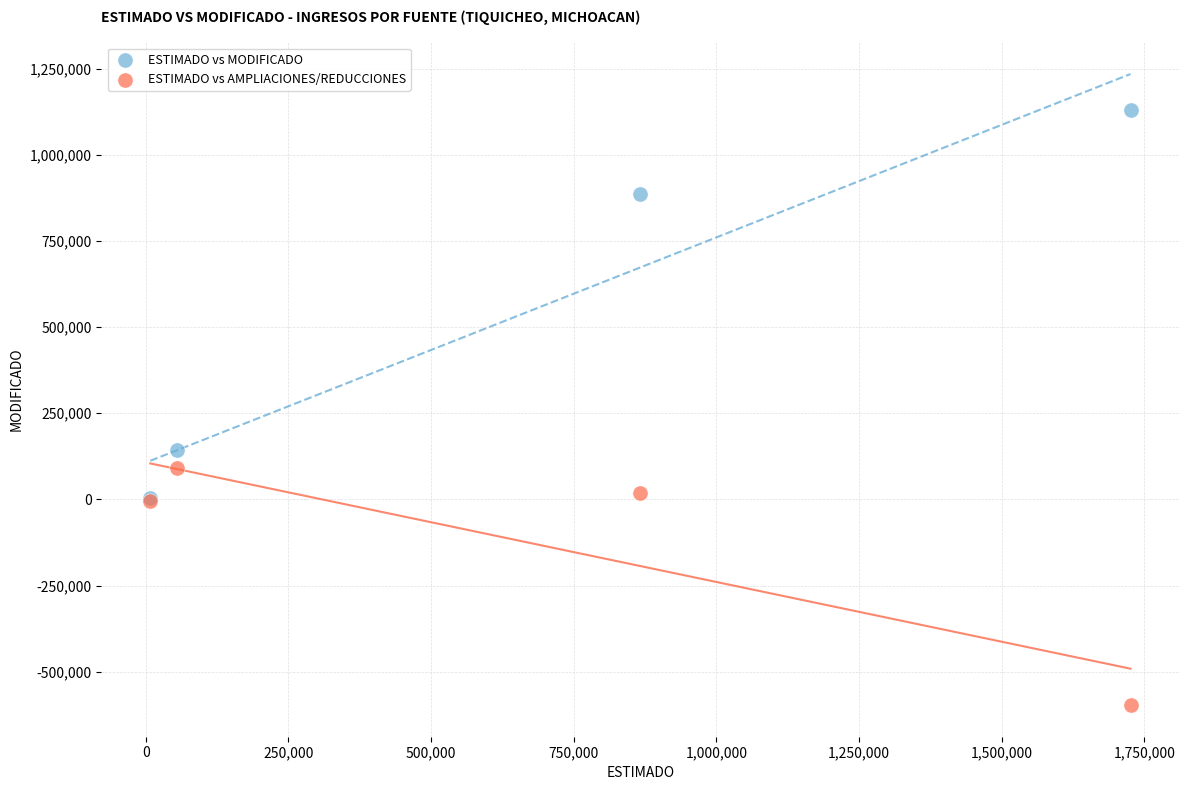

Which series contains the highest Y value?

ESTIMADO vs MODIFICADO